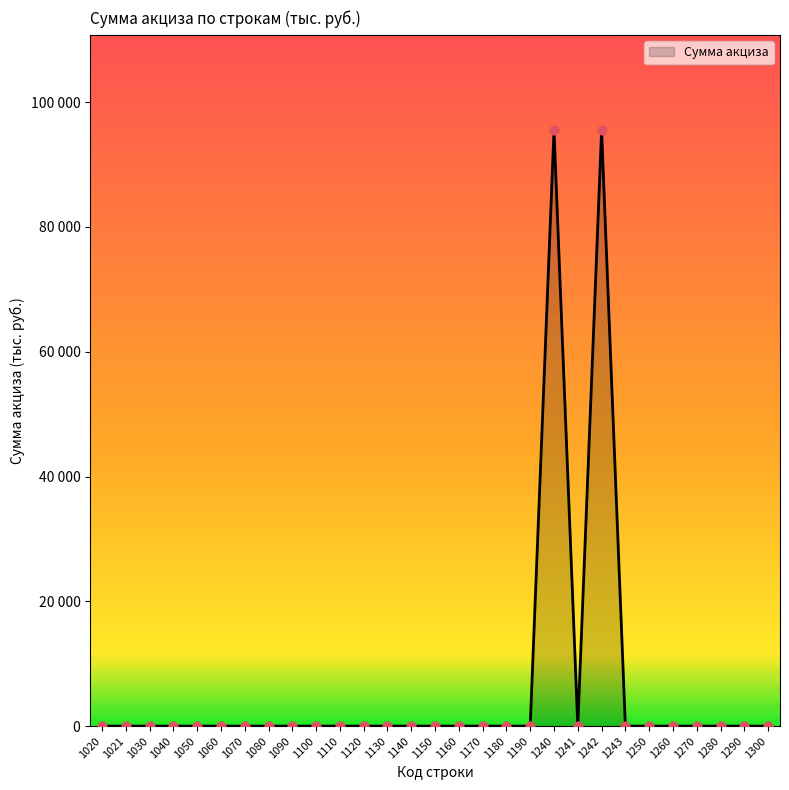

Which has a higher value, 1090 or 1120?

1090